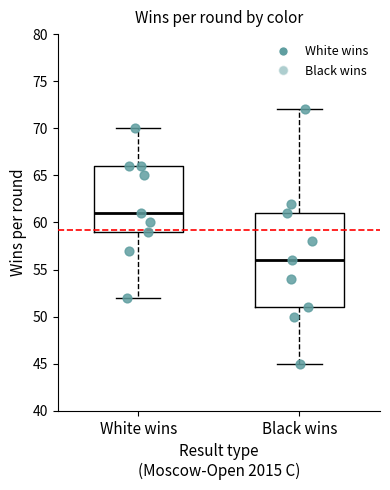

Which box's median line is the lowest?

Black wins